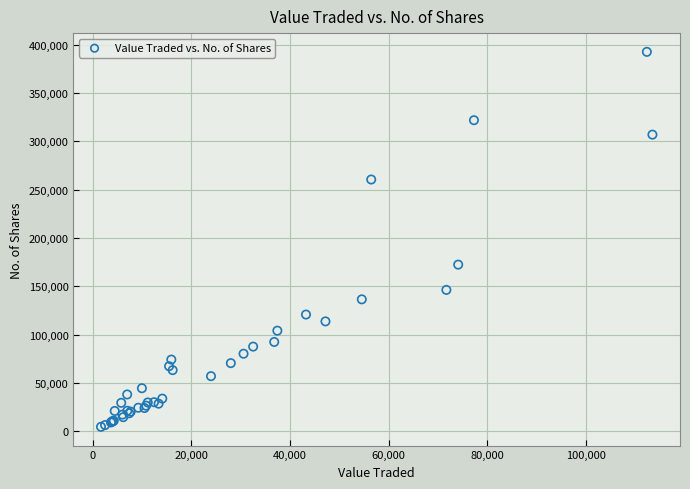

What Y value in the scatter plot is closest to 198503?

172337